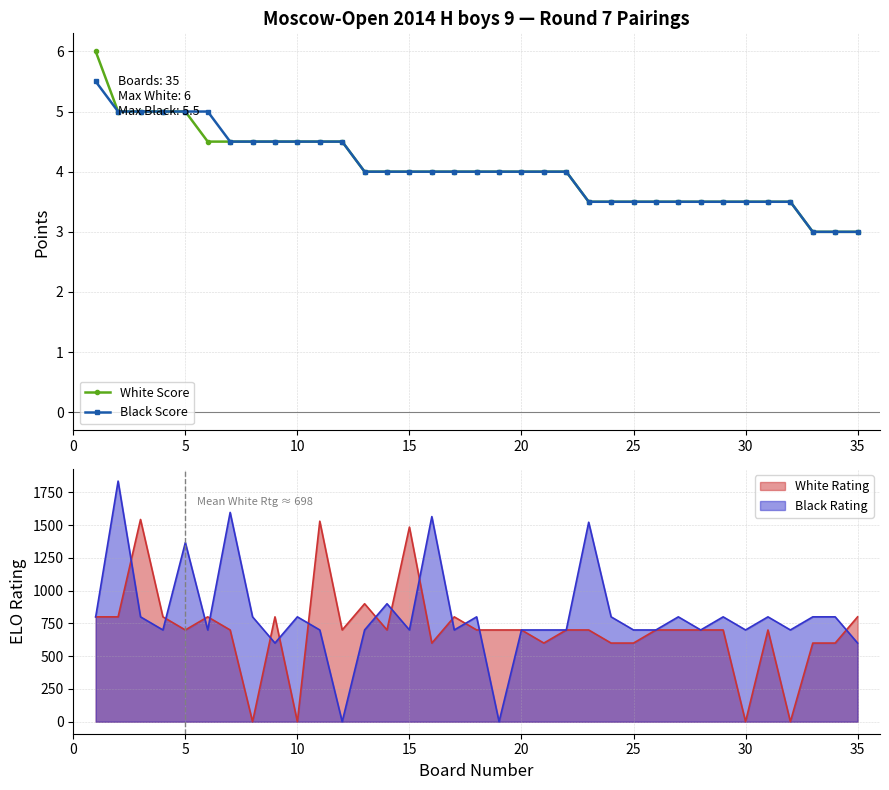

At how many categories does at least one series exceed 5?

1